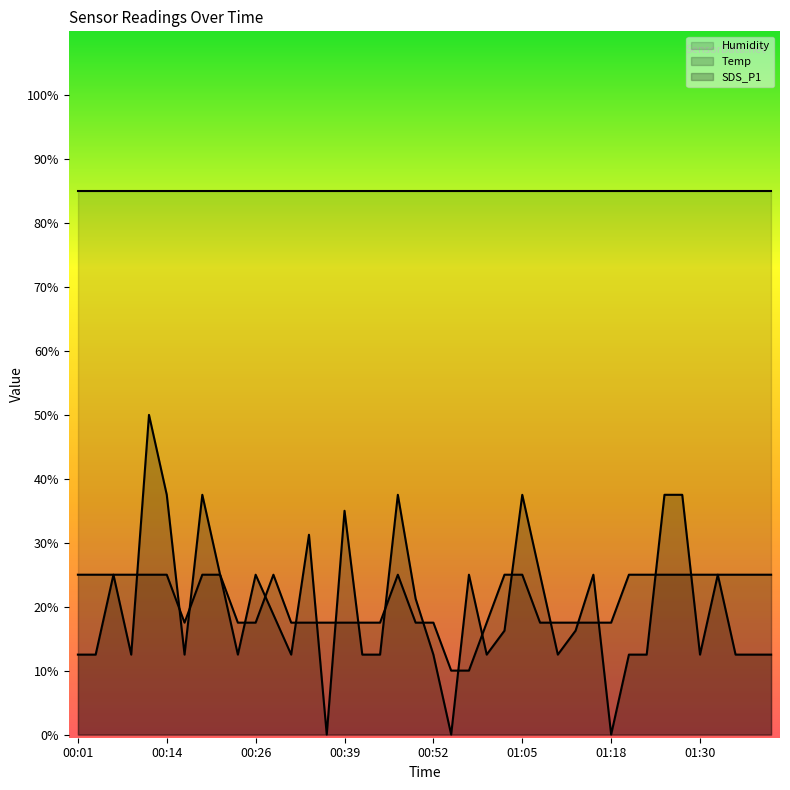

Between 00:26 and 00:16, which is larger?

00:26